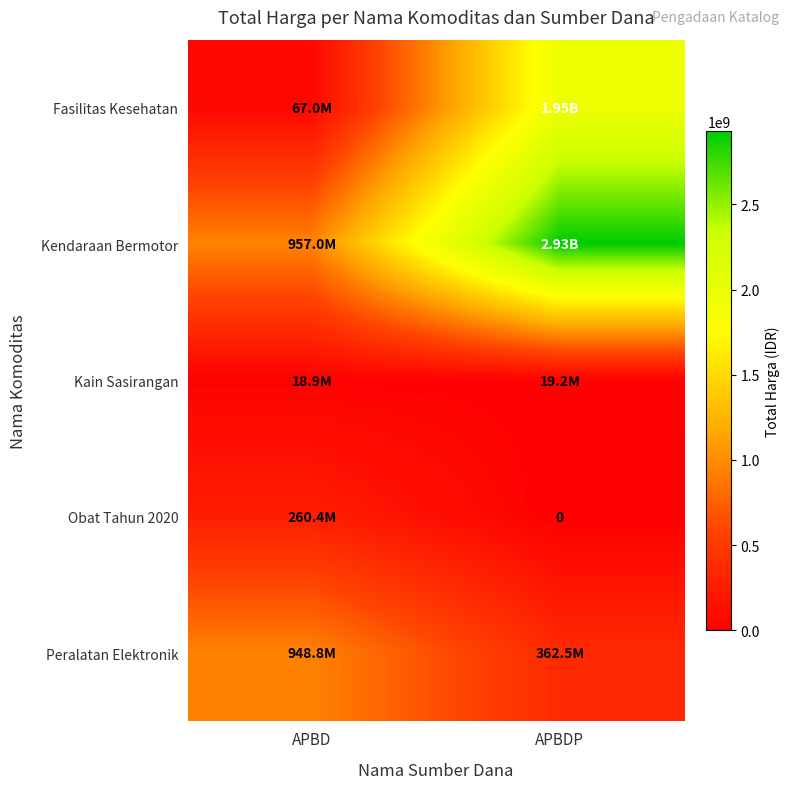

Read the Peralatan Elektronik value at APBDP.

362453800